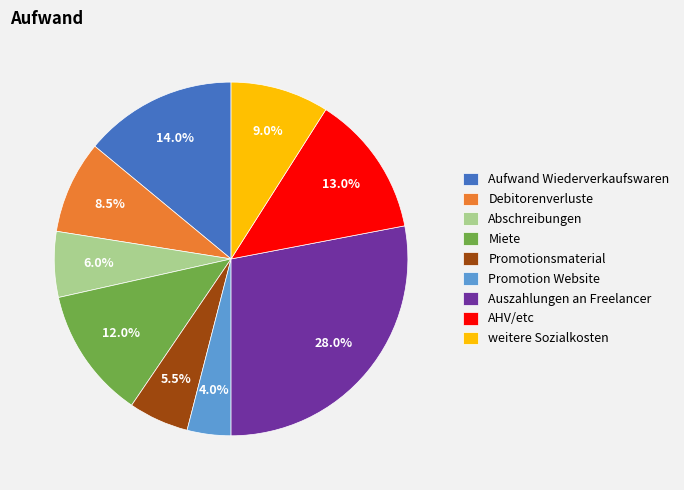

Does Promotion Website represent more than half of the total?

No